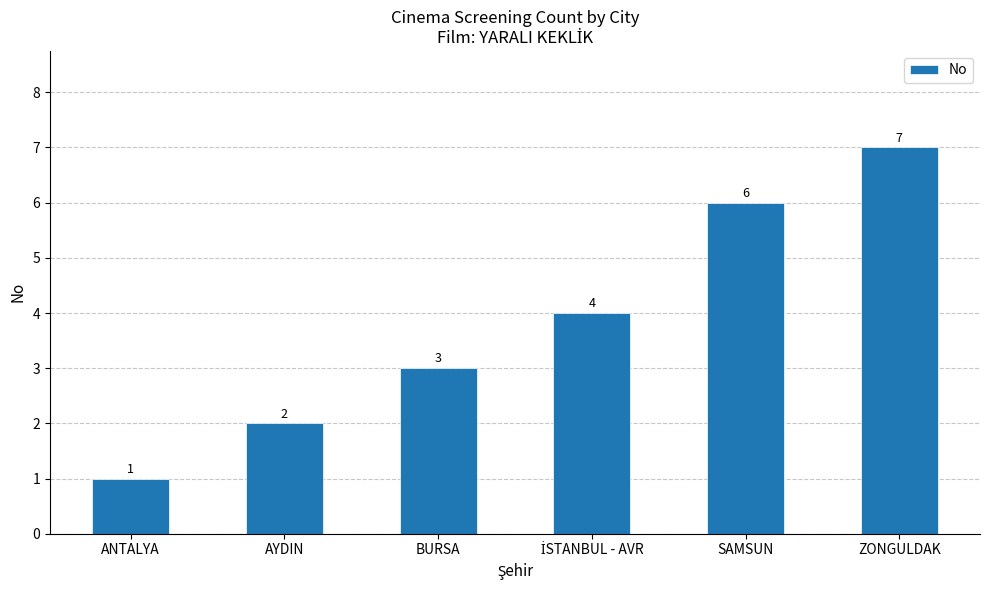

What is the approximate value at BURSA?

3